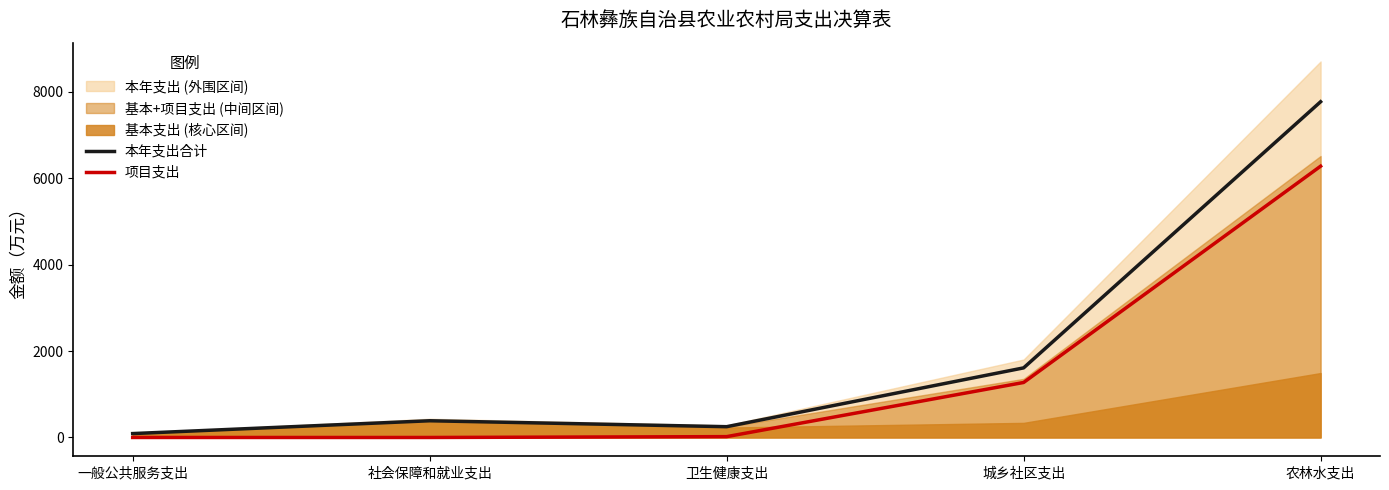

True or false: 项目支出 and 本年支出合计 cross at least once.

False